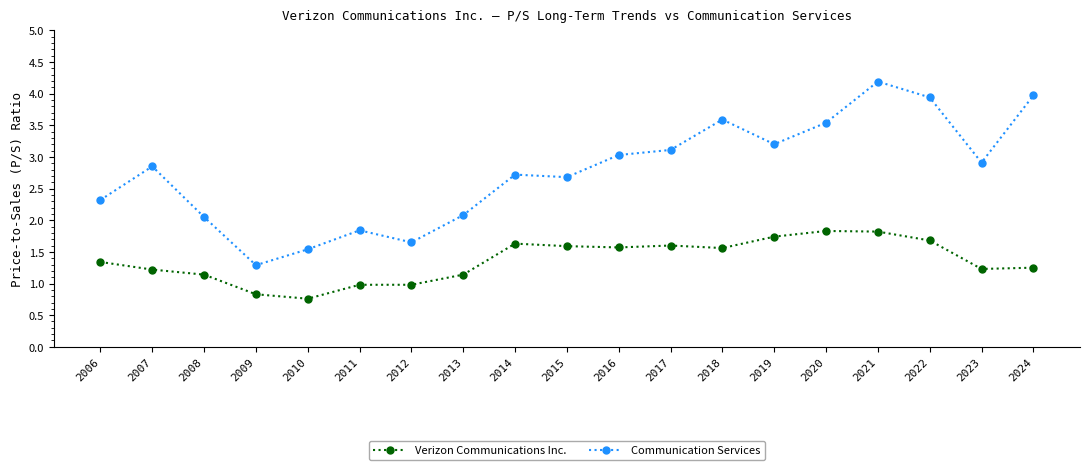

What is the difference between the highest and lowest values at 2021?

2.4